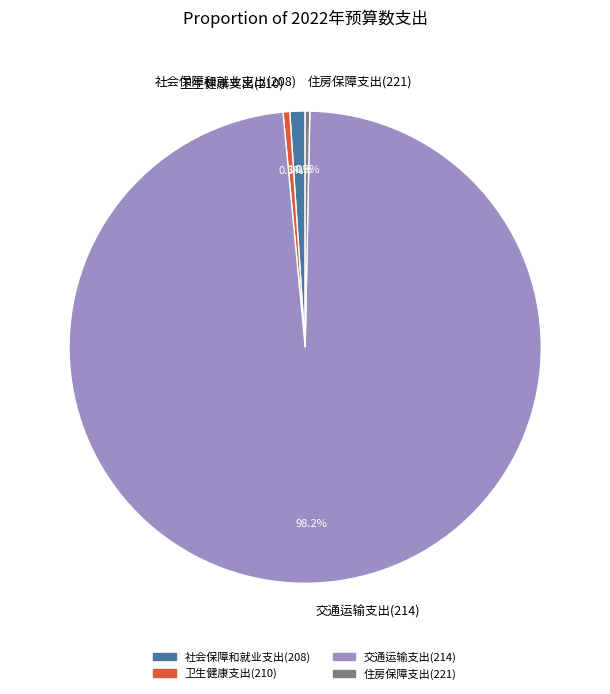

What portion of the pie excludes 交通运输支出(214)?

1.8%